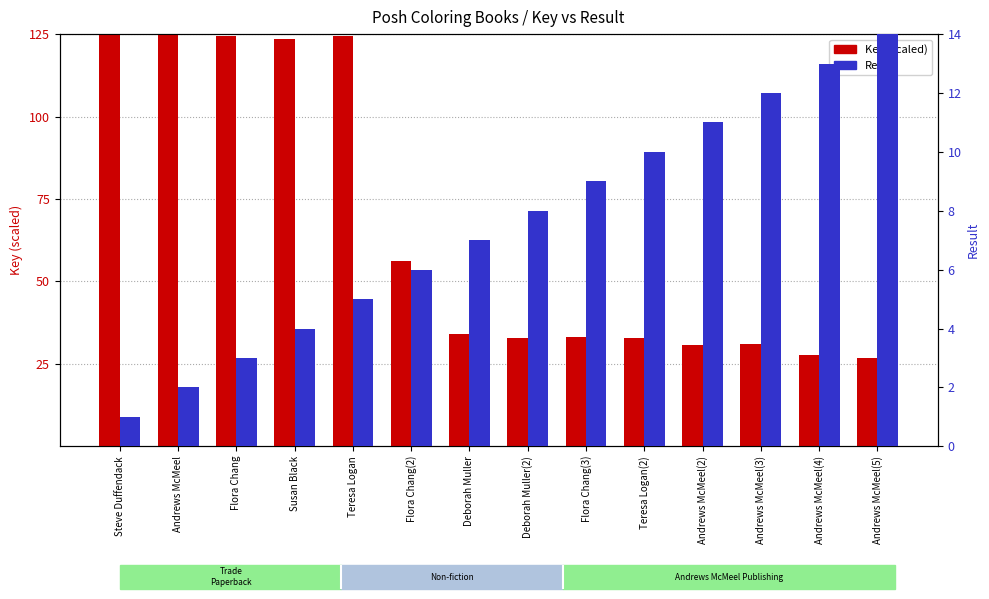

What is the maximum value shown in the chart?

125.0